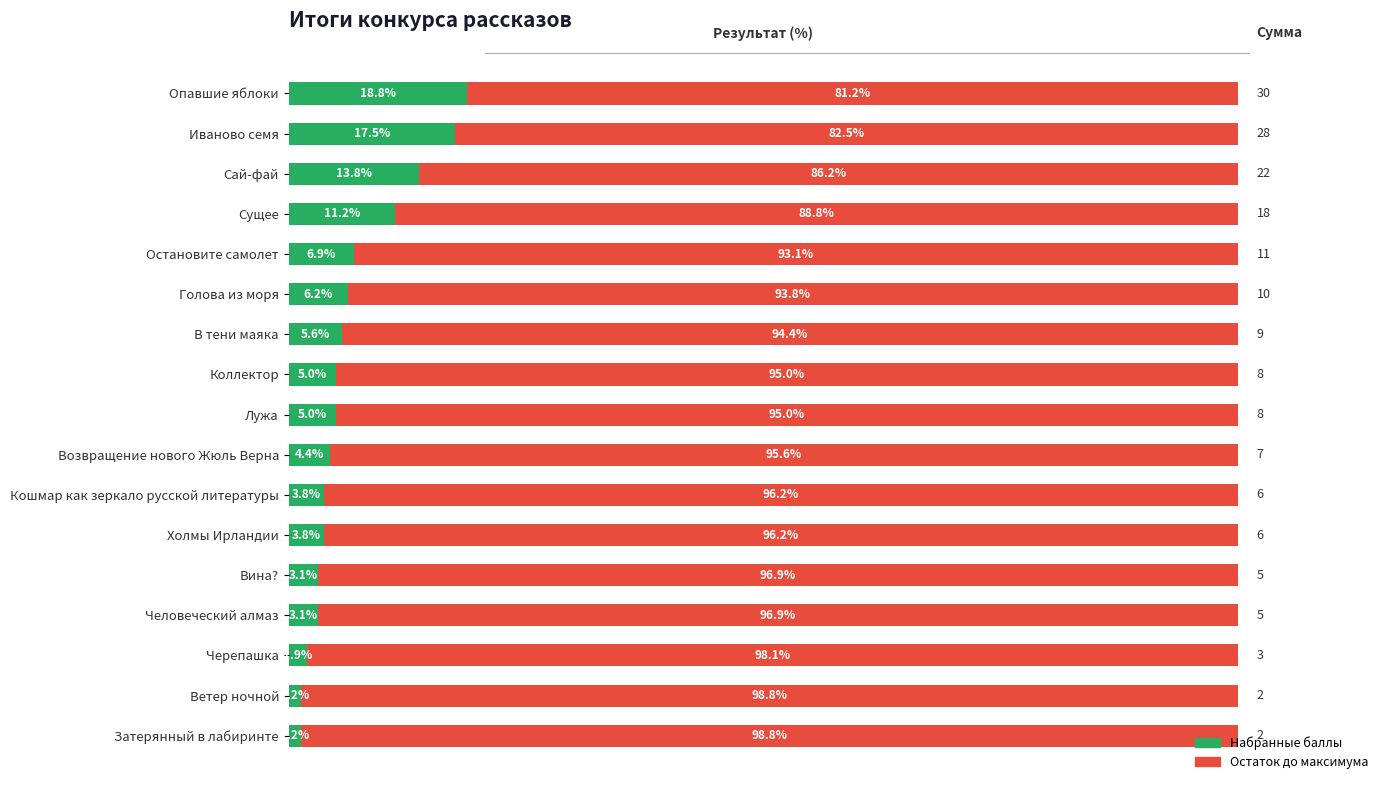

True or false: Набранные баллы has a value of 18.8 at Опавшие яблоки.

True